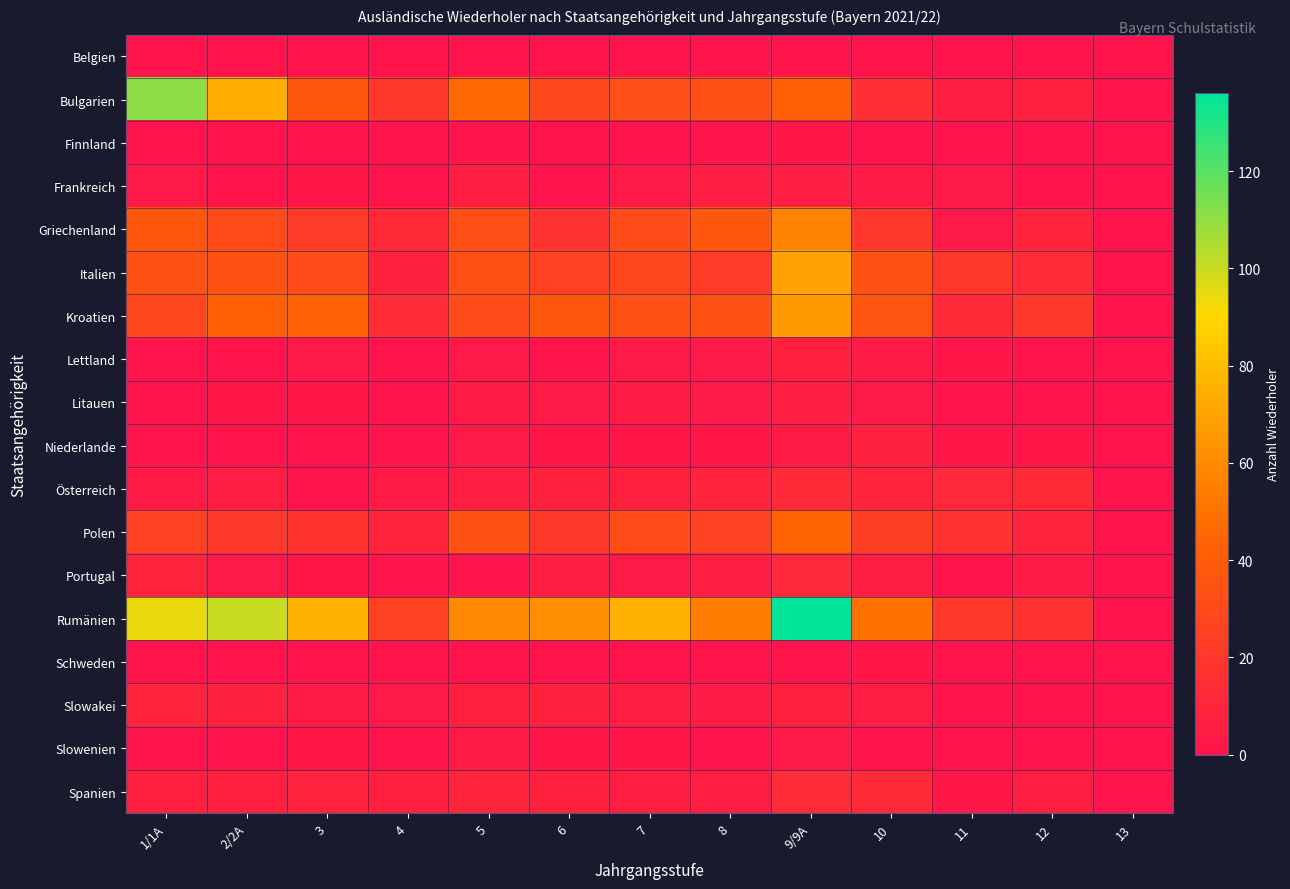

Reading left to right, list all the values displayed in this chart.

Belgien: 1/1A=1	2/2A=0	3=1	4=0	5=1	6=0	7=0	8=1	9/9A=0	10=1	11=0	12=0	13=0
Bulgarien: 1/1A=111	2/2A=74	3=38	4=19	5=46	6=29	7=32	8=33	9/9A=42	10=15	11=6	12=7	13=1
Finnland: 1/1A=0	2/2A=1	3=0	4=1	5=0	6=0	7=0	8=0	9/9A=2	10=0	11=0	12=0	13=0
Frankreich: 1/1A=3	2/2A=1	3=2	4=1	5=6	6=1	7=3	8=5	9/9A=5	10=4	11=3	12=1	13=0
Griechenland: 1/1A=37	2/2A=30	3=22	4=12	5=32	6=17	7=31	8=38	9/9A=57	10=19	11=3	12=9	13=1
Italien: 1/1A=35	2/2A=34	3=31	4=8	5=33	6=25	7=28	8=22	9/9A=69	10=34	11=20	12=13	13=1
Kroatien: 1/1A=28	2/2A=42	3=43	4=14	5=31	6=38	7=33	8=35	9/9A=66	10=36	11=12	12=20	13=0
Lettland: 1/1A=1	2/2A=0	3=3	4=1	5=3	6=1	7=3	8=3	9/9A=7	10=4	11=2	12=0	13=0
Litauen: 1/1A=0	2/2A=2	3=2	4=0	5=4	6=3	7=4	8=3	9/9A=5	10=3	11=1	12=0	13=0
Niederlande: 1/1A=1	2/2A=0	3=1	4=1	5=3	6=2	7=2	8=2	9/9A=4	10=8	11=2	12=2	13=0
Österreich: 1/1A=4	2/2A=5	3=1	4=4	5=6	6=8	7=7	8=9	9/9A=12	10=10	11=11	12=12	13=0
Polen: 1/1A=26	2/2A=21	3=18	4=10	5=34	6=20	7=31	8=26	9/9A=44	10=24	11=17	12=10	13=1
Portugal: 1/1A=9	2/2A=3	3=2	4=1	5=1	6=5	7=3	8=5	9/9A=11	10=5	11=0	12=4	13=0
Rumänien: 1/1A=95	2/2A=100	3=75	4=25	5=59	6=62	7=75	8=55	9/9A=136	10=50	11=21	12=16	13=1
Schweden: 1/1A=0	2/2A=1	3=1	4=0	5=1	6=0	7=0	8=1	9/9A=1	10=2	11=1	12=1	13=0
Slowakei: 1/1A=10	2/2A=8	3=4	4=3	5=7	6=8	7=6	8=4	9/9A=7	10=5	11=0	12=0	13=1
Slowenien: 1/1A=1	2/2A=1	3=2	4=1	5=4	6=2	7=2	8=1	9/9A=3	10=1	11=0	12=0	13=0
Spanien: 1/1A=7	2/2A=7	3=9	4=7	5=10	6=8	7=6	8=5	9/9A=13	10=12	11=2	12=6	13=0